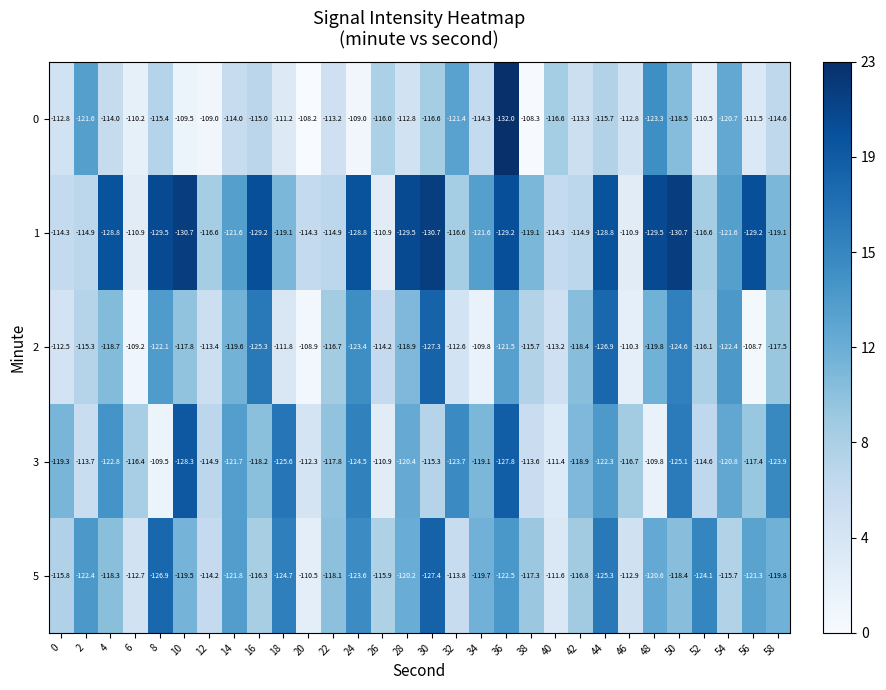

The value of 1 at 56 is -129.2. True or false?

True